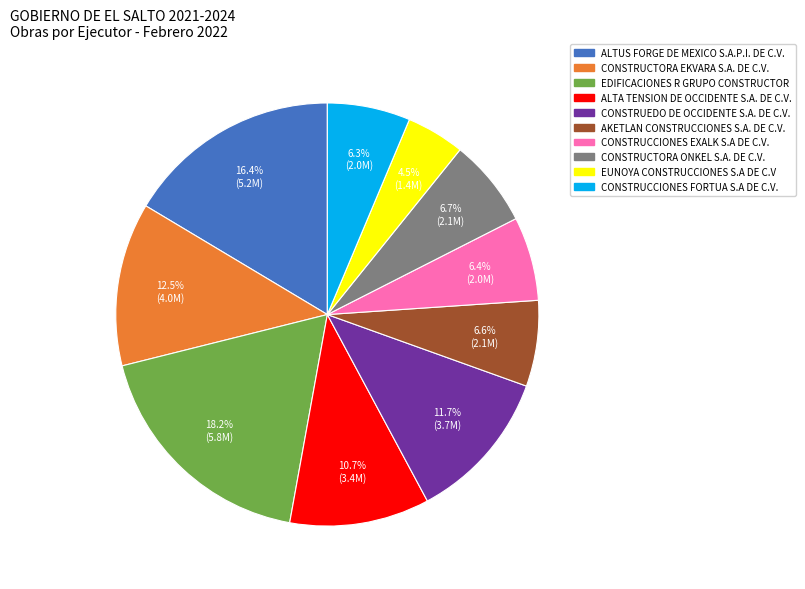

How many segments does this pie chart have?

10